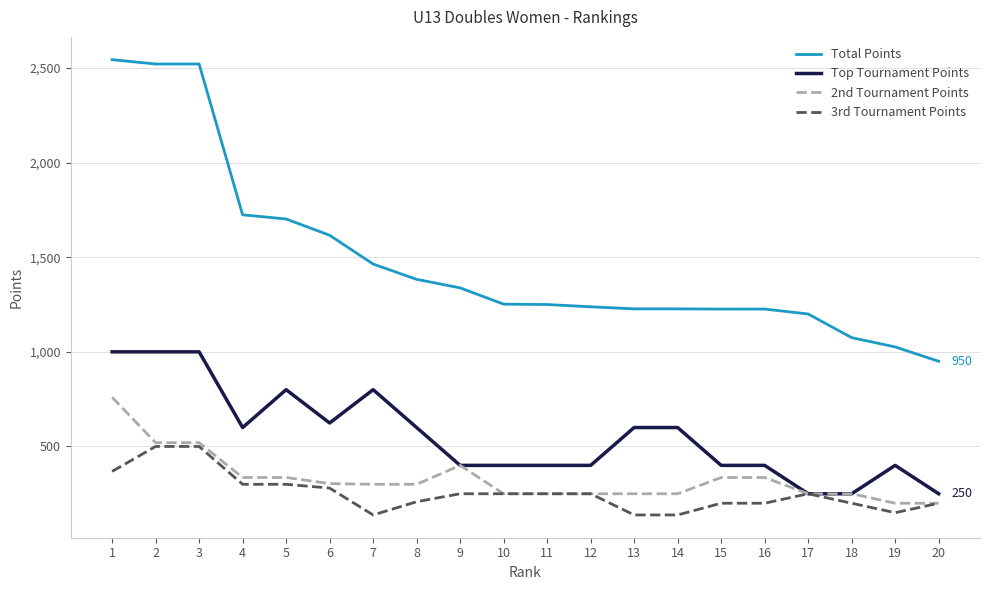

Which series has the largest total across all categories?

Total Points